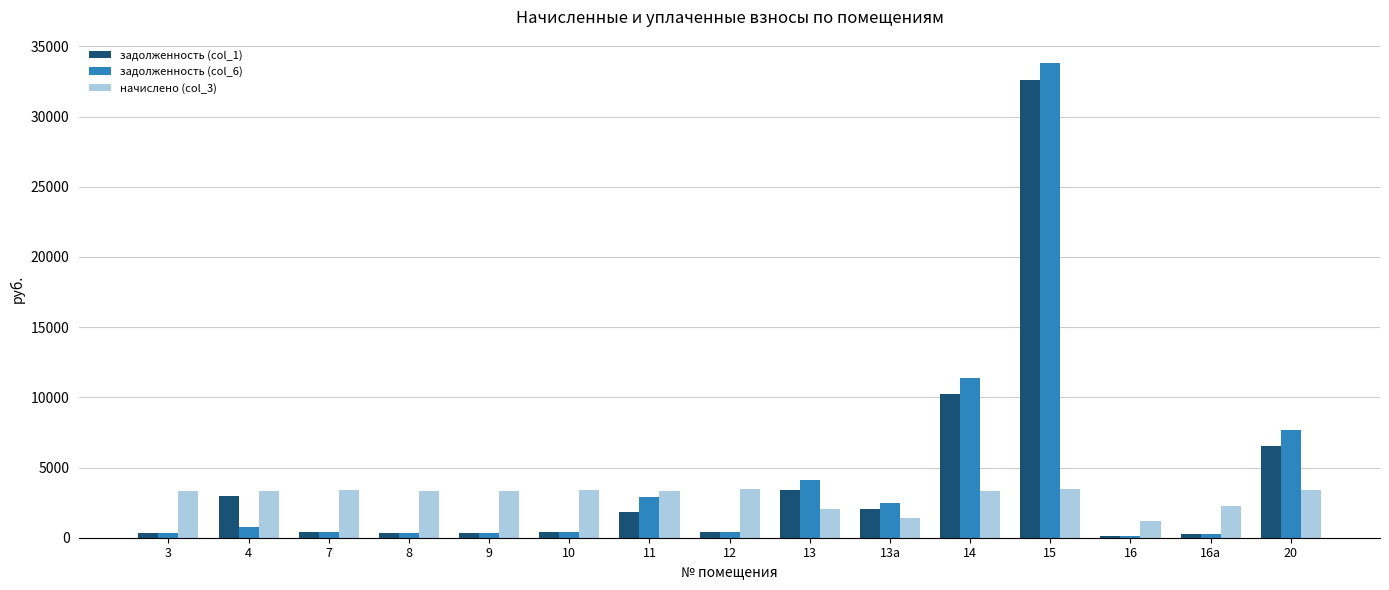

Is the value of начислено (col_3) at 4 greater than the value of задолженность (col_1) at 20?

No